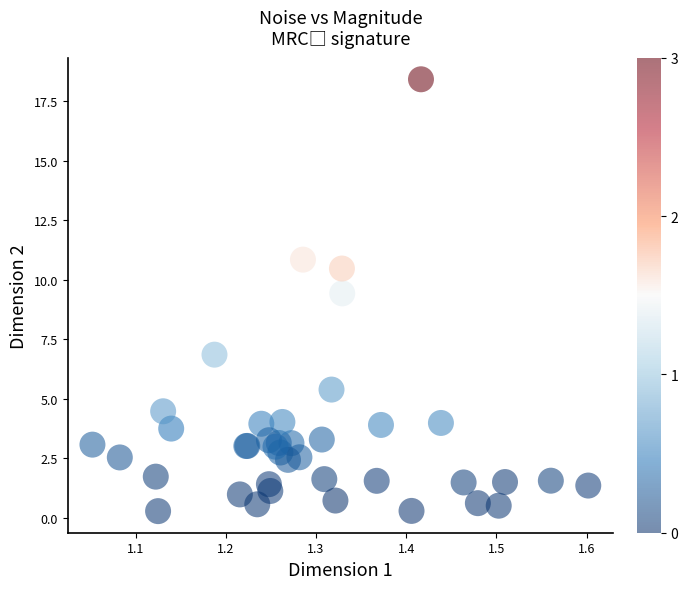

What Y value in the scatter plot is closest to 9?

9.4